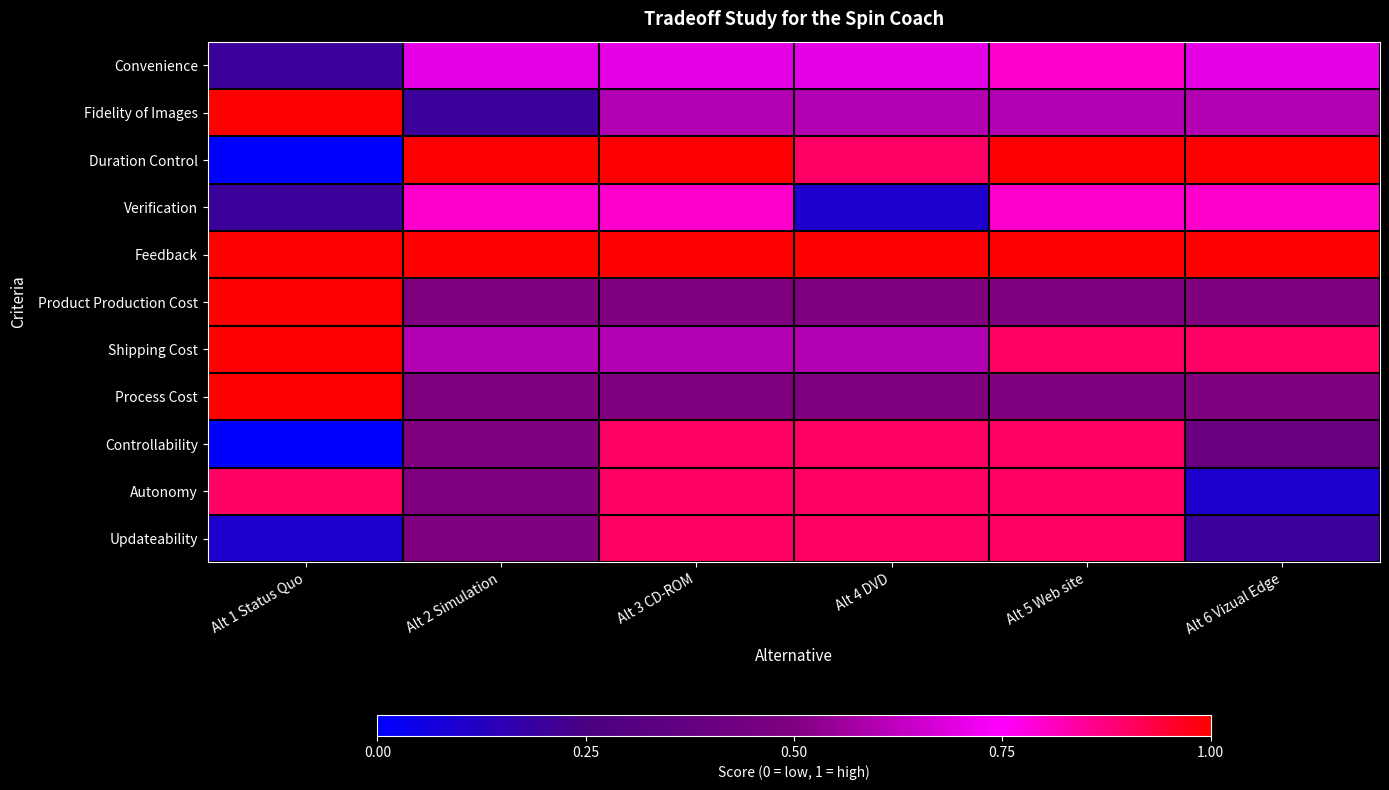

Count the number of categories in the chart.

6